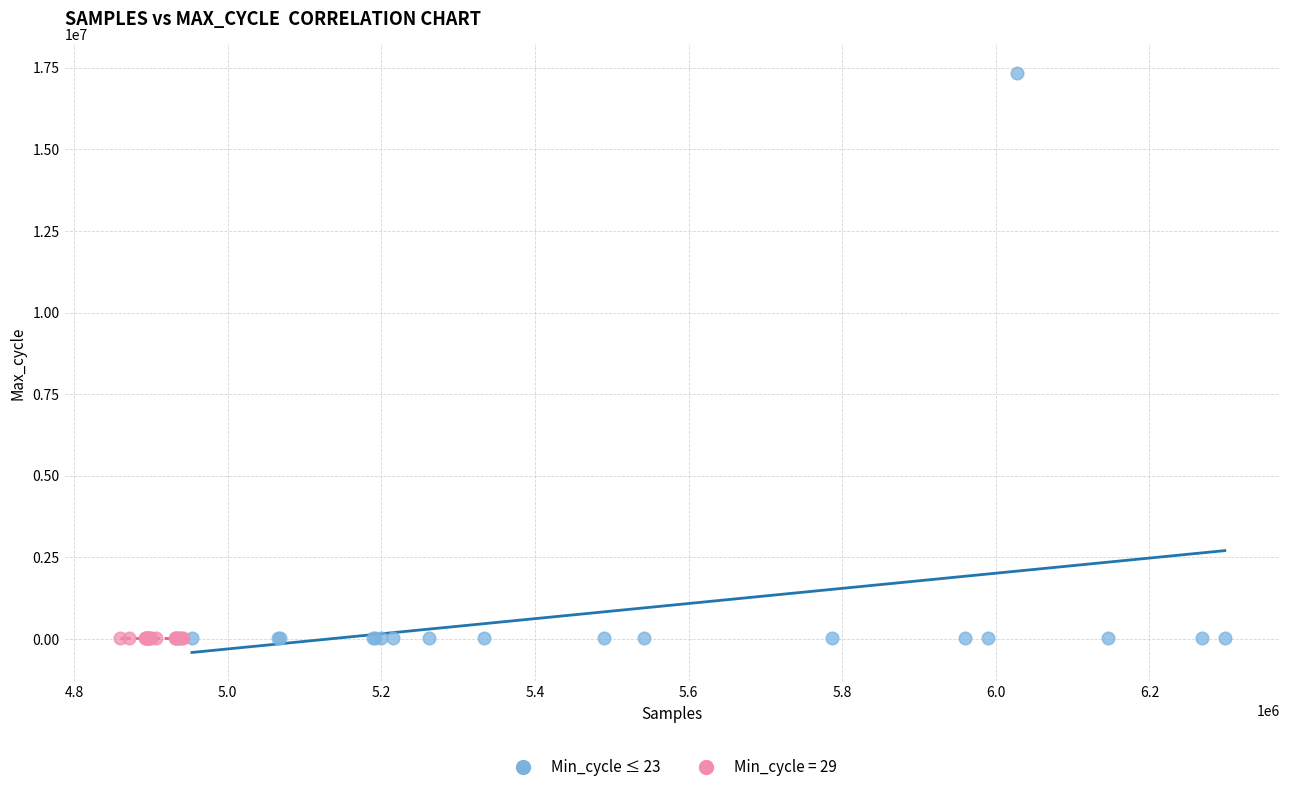

Which series contains the highest Y value?

Min_cycle ≤ 23